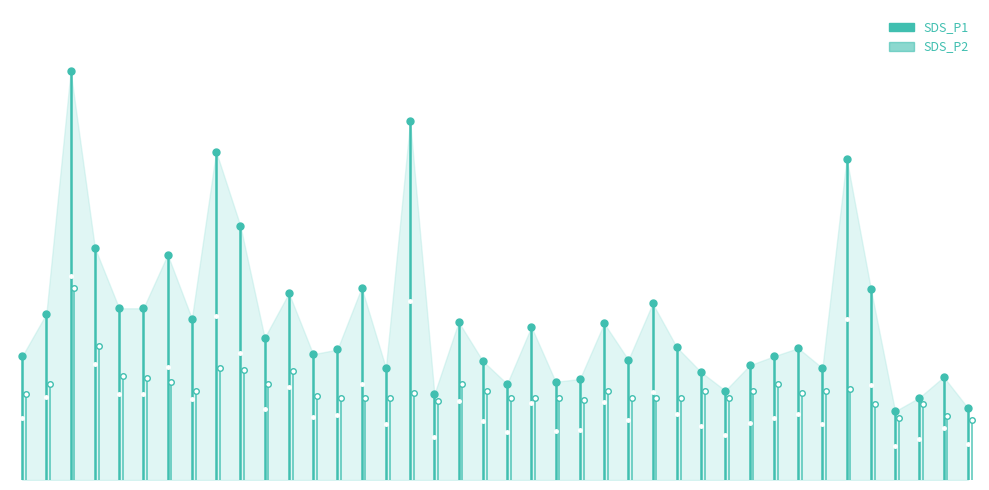

What are all the series names shown in the legend?

SDS_P1, SDS_P2